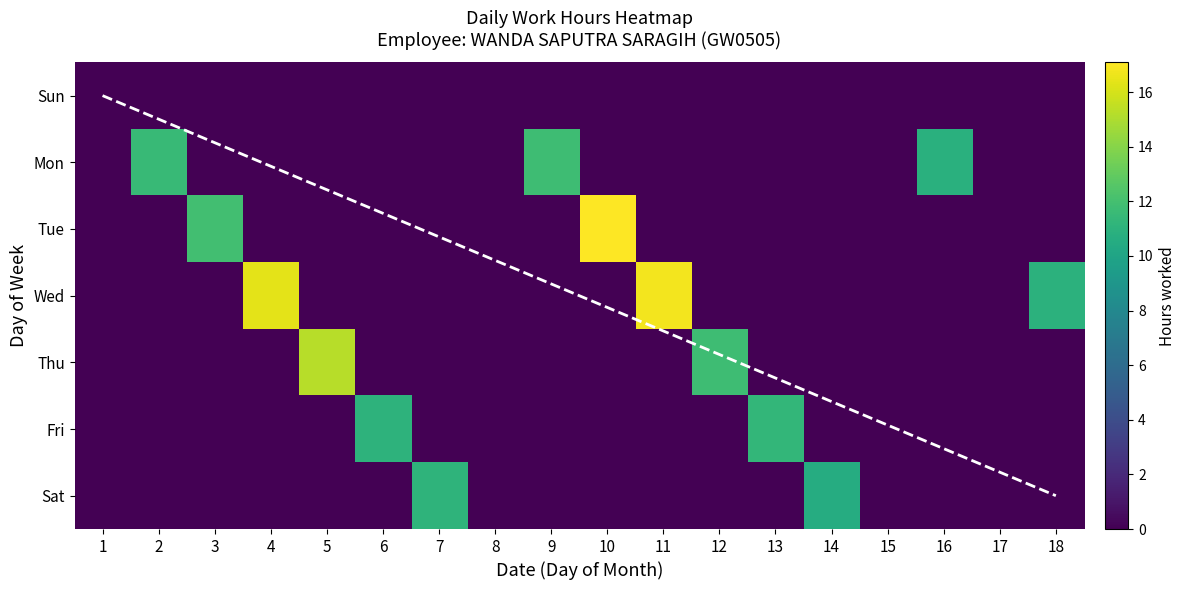

What is the total value across all series at 9?

11.8